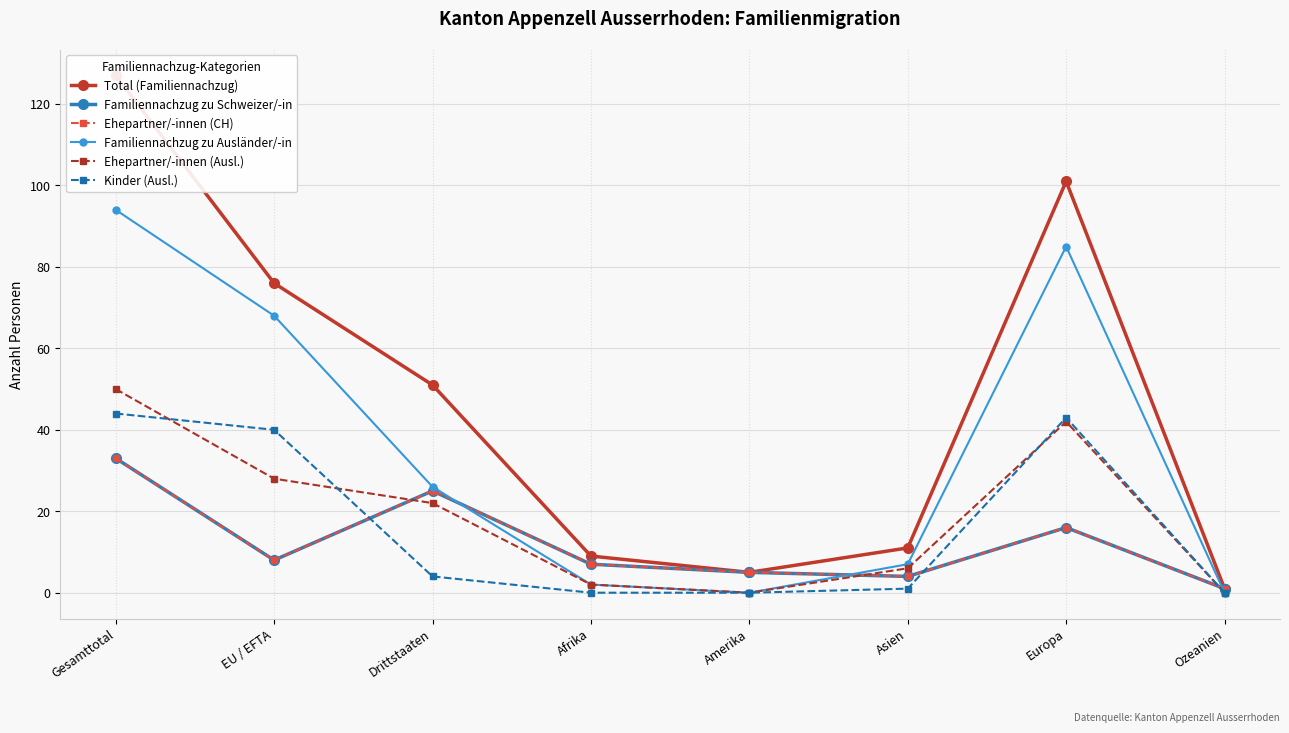

True or false: Familiennachzug zu Ausländer/-in and Kinder (Ausl.) intersect in this chart.

False